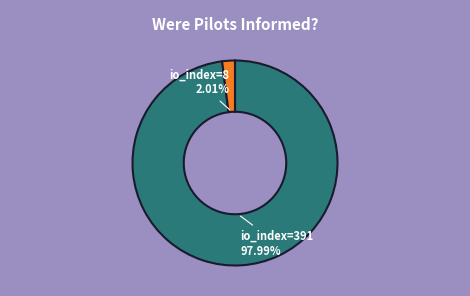

How many segments does this pie chart have?

2